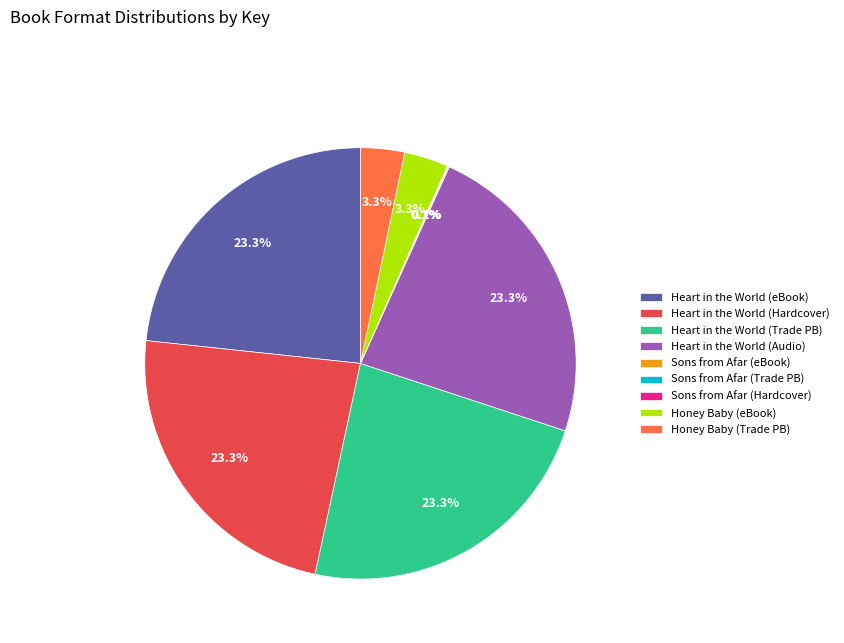

Approximately how many times larger is the value at Heart in the World (eBook) compared to Heart in the World (Audio)?

1.0